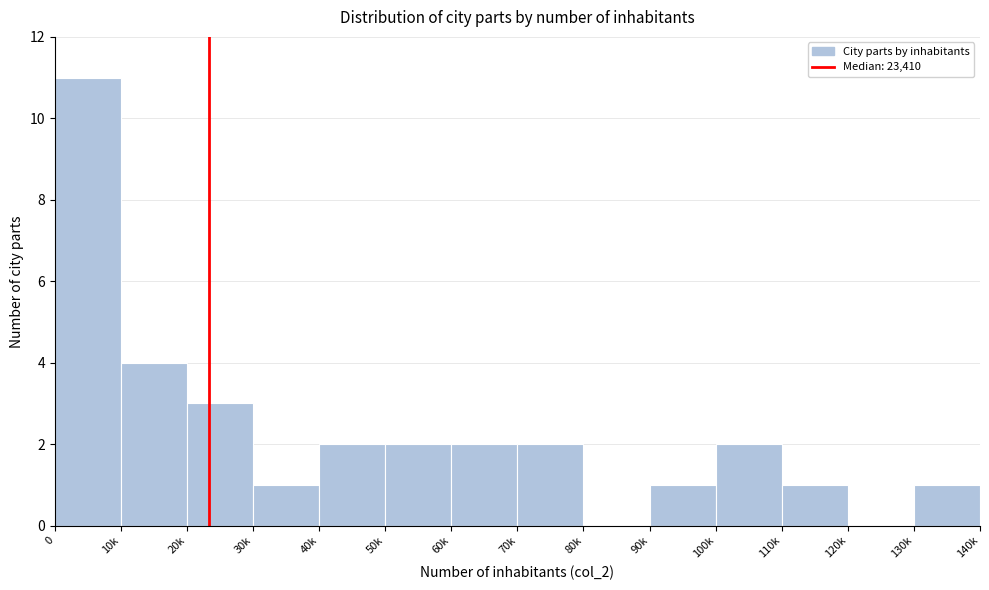

Reading left to right, what are all the values shown in this chart?

0=11	10k=4	20k=3	30k=1	40k=2	50k=2	60k=2	70k=2	80k=0	90k=1	100k=2	110k=1	120k=0	130k=1